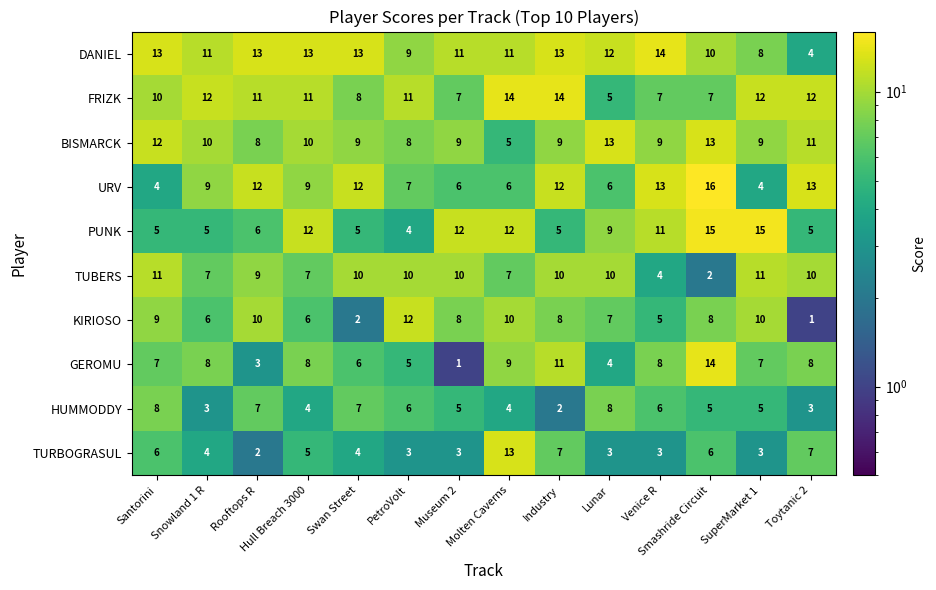

Which series has the largest range (max minus min)?

GEROMU